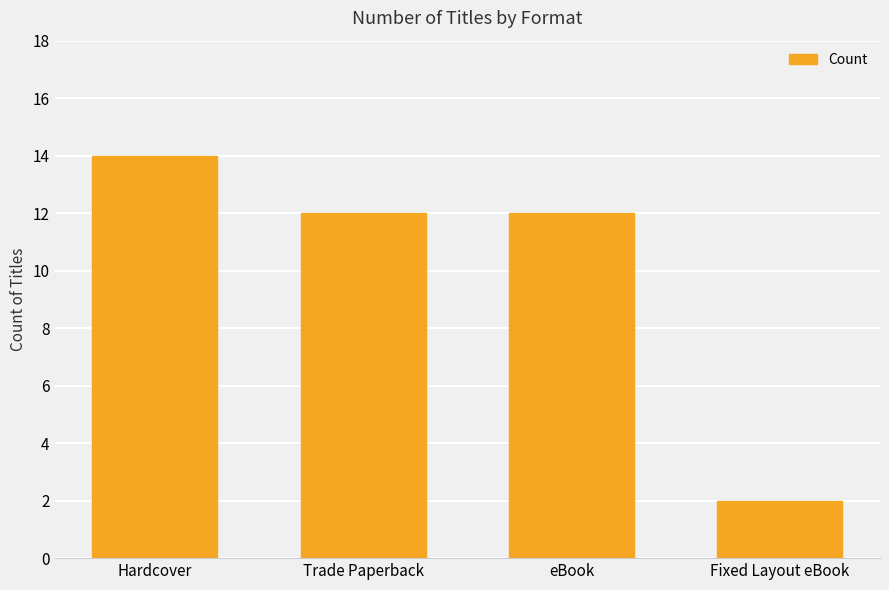

Count the number of categories in the chart.

4